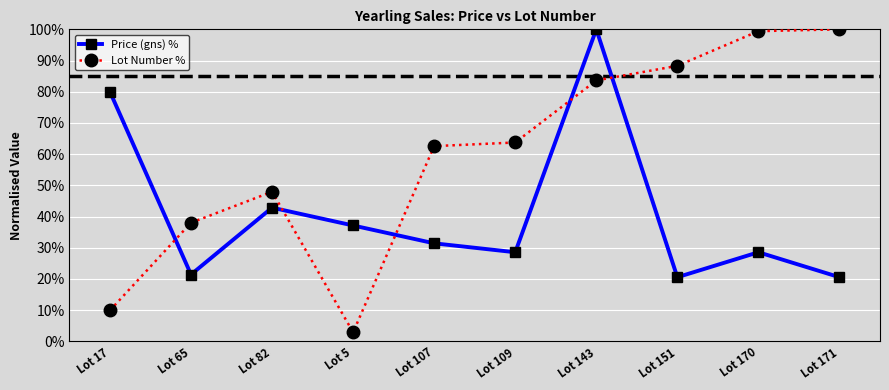

The Lot Number % series shows 97.3 at Lot 107. True or false?

False